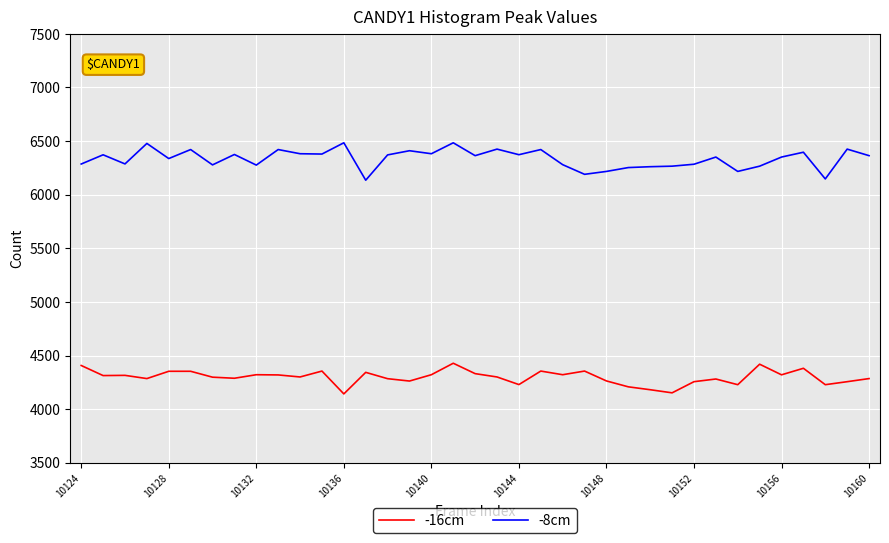

True or false: -8cm and -16cm cross at least once.

False